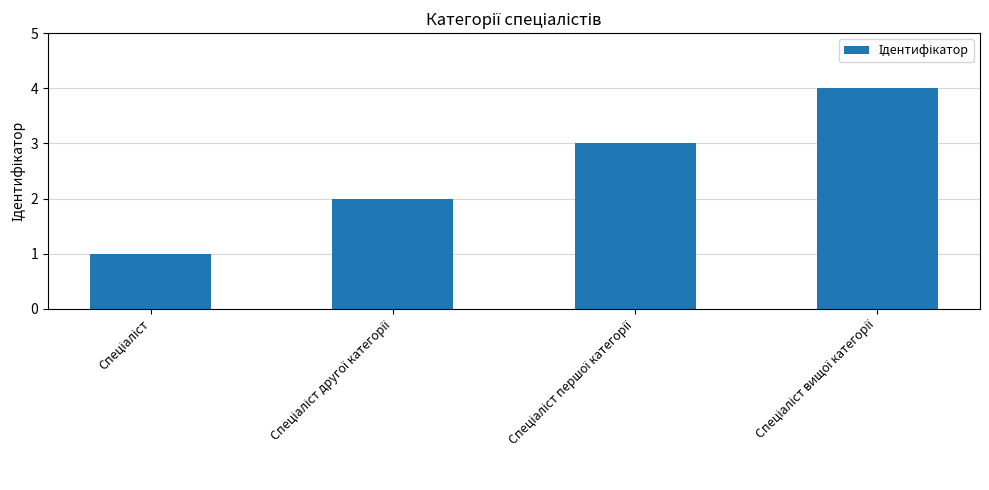

What is the sum of all values?

10